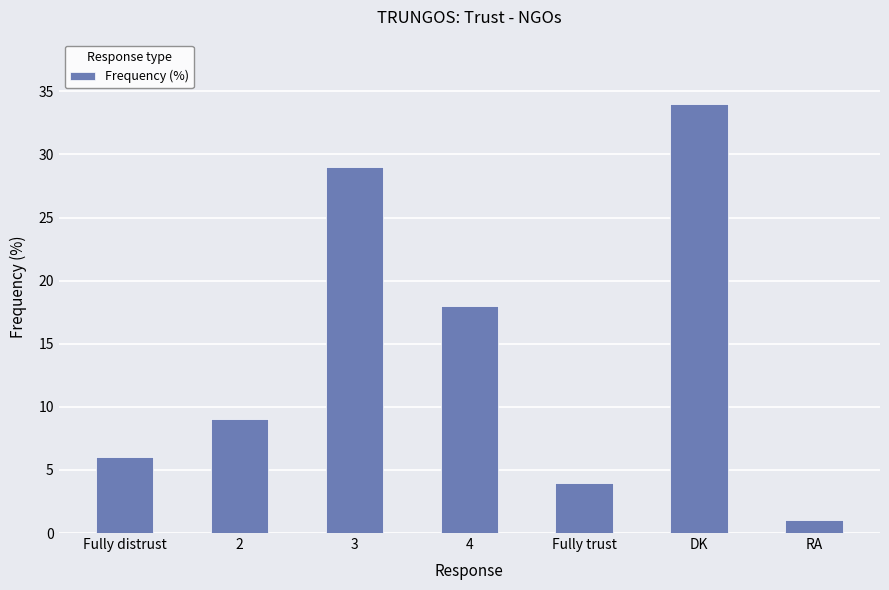

Read the value at 3.

29